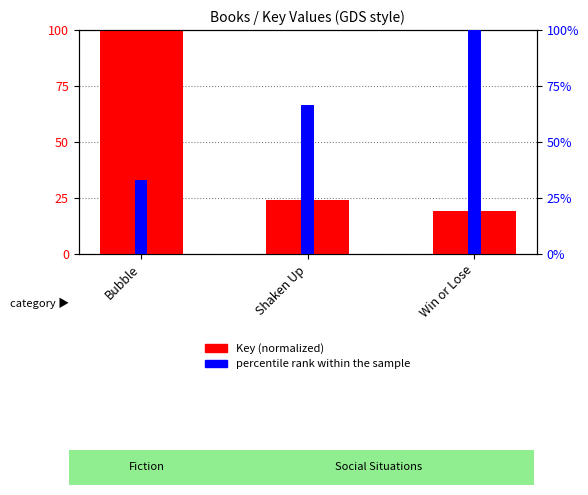

The value of Key (normalized) at Win or Lose is 19.4. True or false?

True